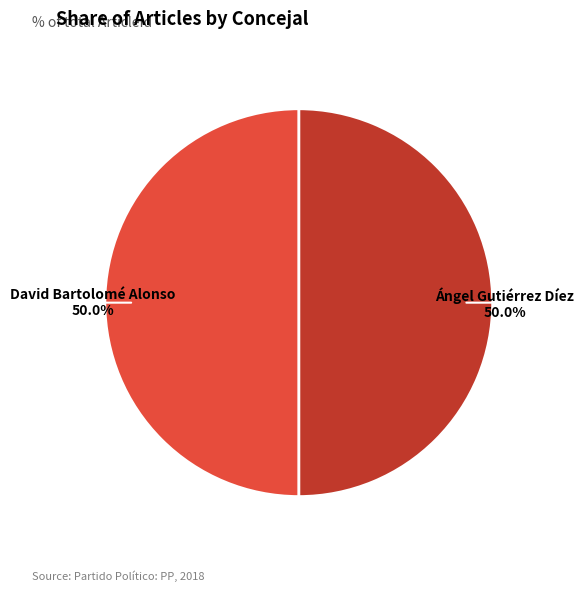

How many segments does this pie chart have?

2